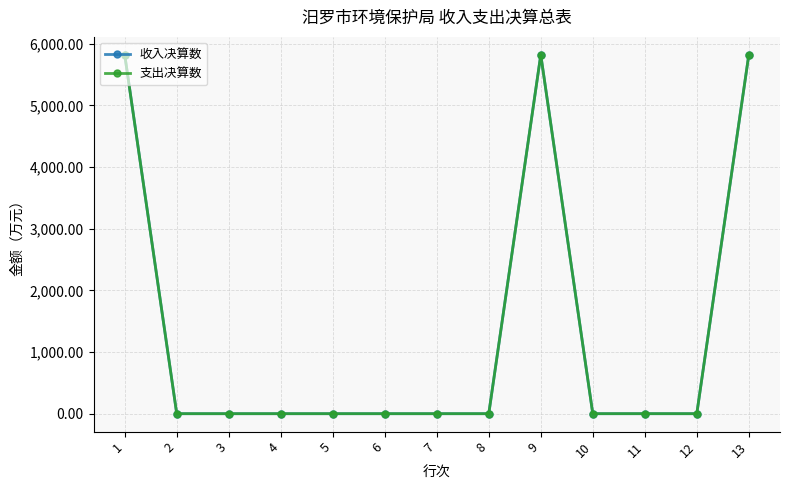

Count the number of categories in the chart.

13